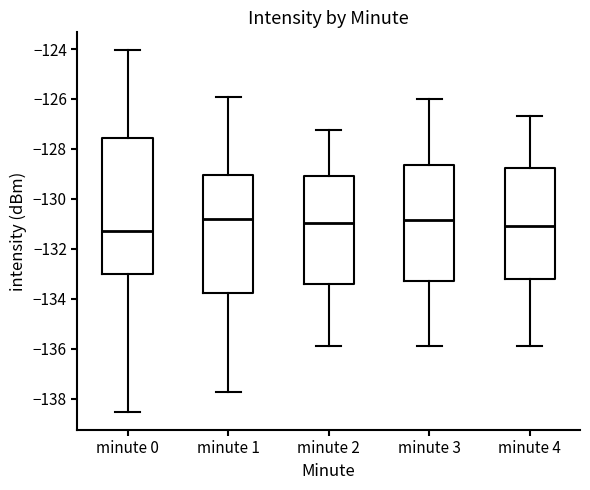

Comparing the boxes themselves (not the whiskers), which one is the tallest?

minute 0